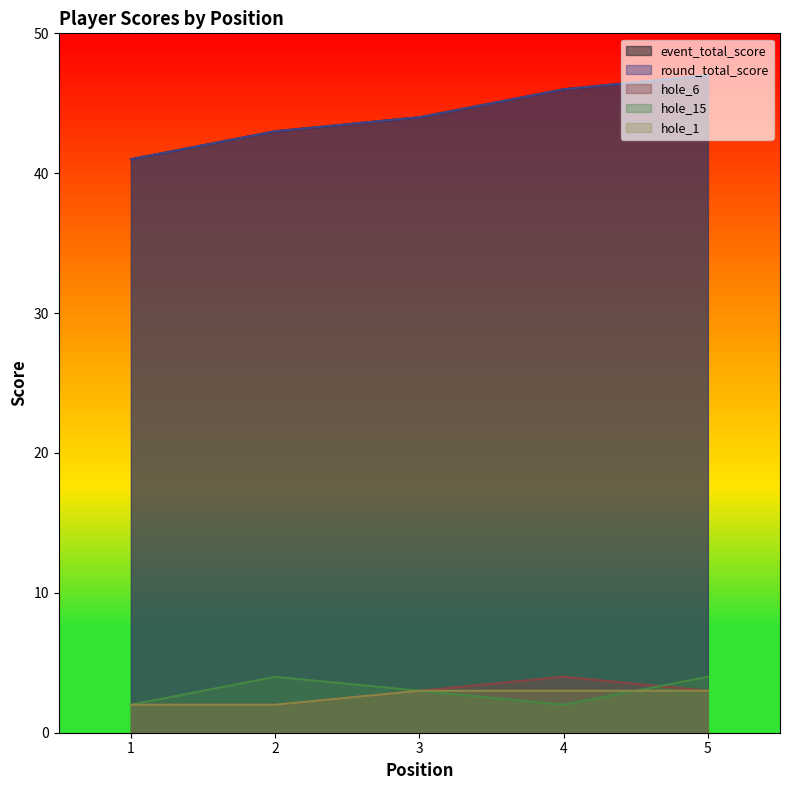

What is the spread (max minus min) of values at 5?

44